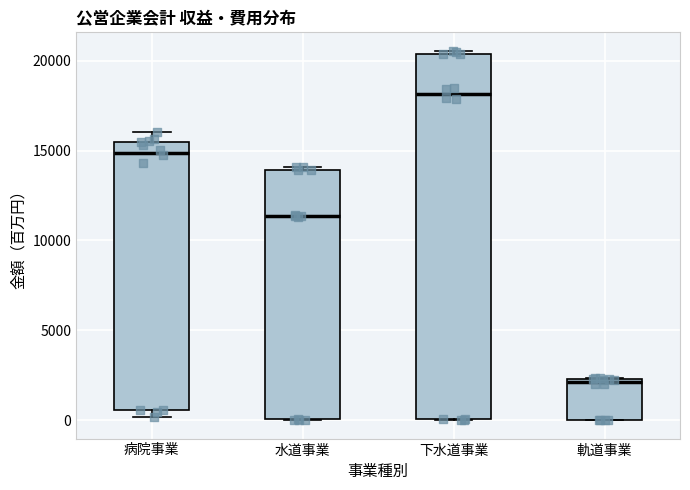

Comparing the boxes themselves (not the whiskers), which one is the tallest?

下水道事業